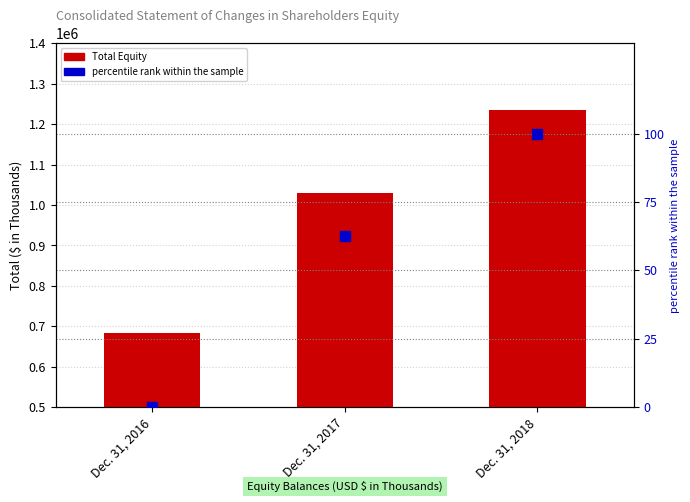

What are all the series names shown in the legend?

Total Equity, percentile rank within the sample